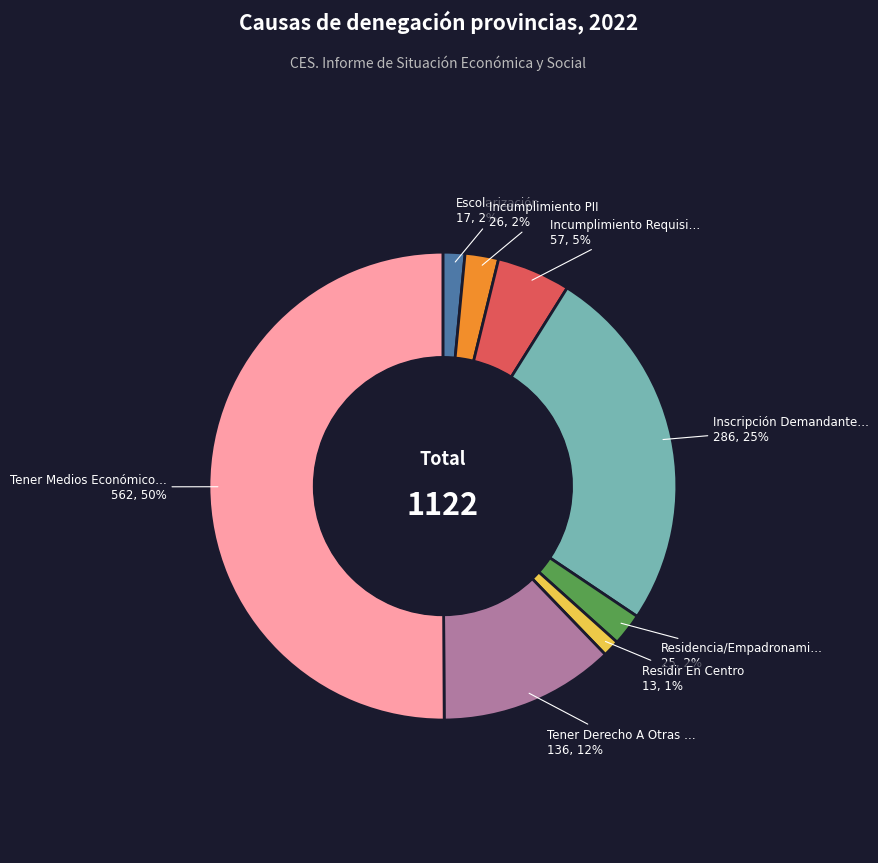

To the nearest percent, what is the difference between the largest and smallest slice percentages?

49%